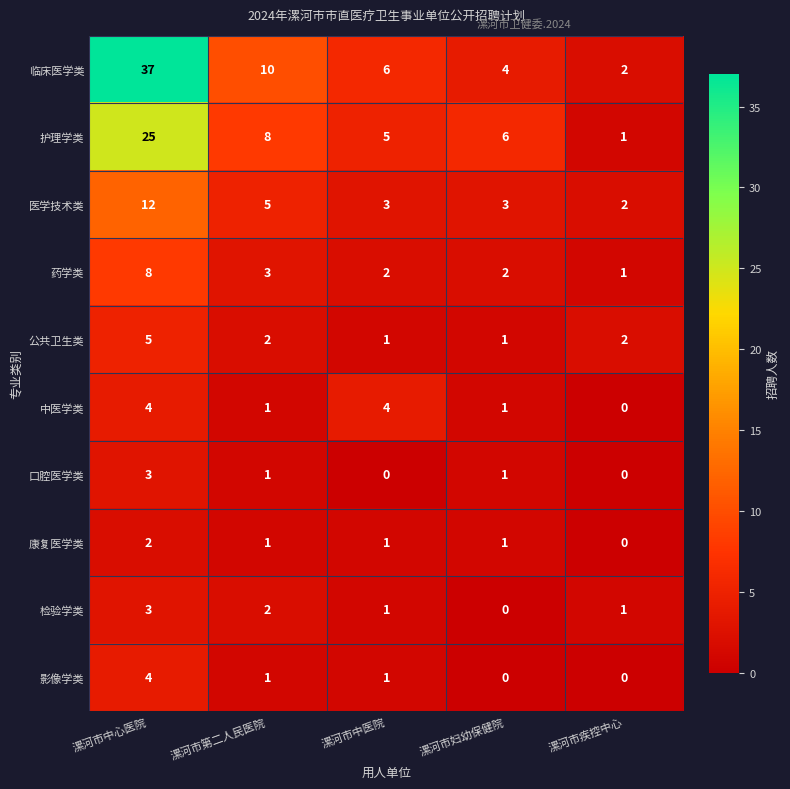

Which series has the largest range (max minus min)?

临床医学类